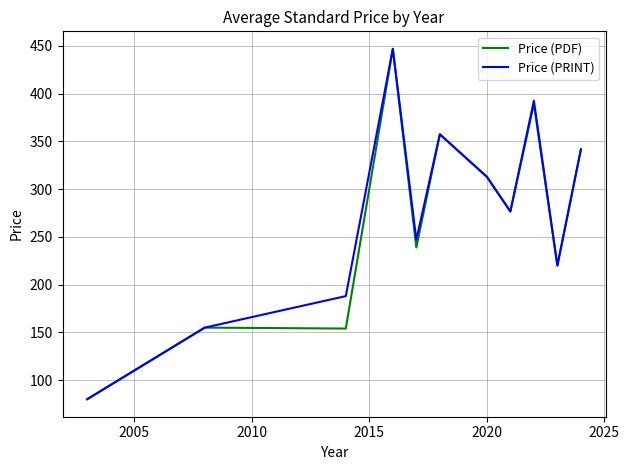

What is the highest value of the Price (PDF) series?

447.0